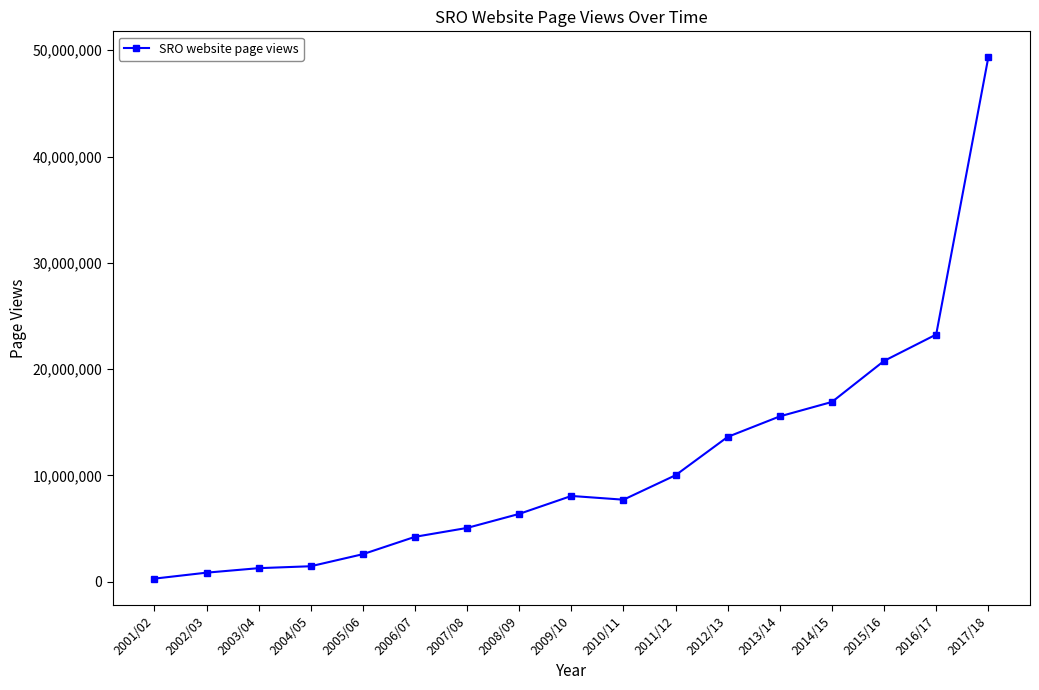

True or false: the data has more than 2 interior local peaks.

False